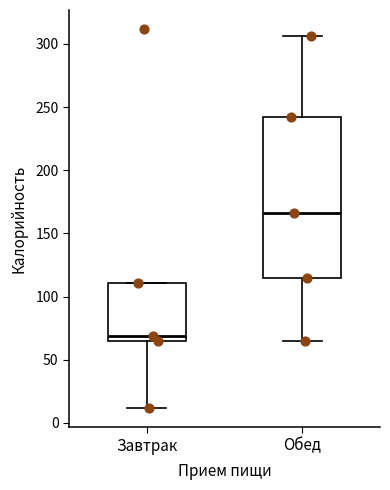

Reading left to right, read every box against the y-axis: the position of its median line, the range the box covers, and the ends of its whiskers. The values are not printed on the chart, so give them approximately, as read against the axis.

Завтрак: median 70, box 65 to 110, whiskers 10 to 110
Обед: median 165, box 115 to 240, whiskers 65 to 305